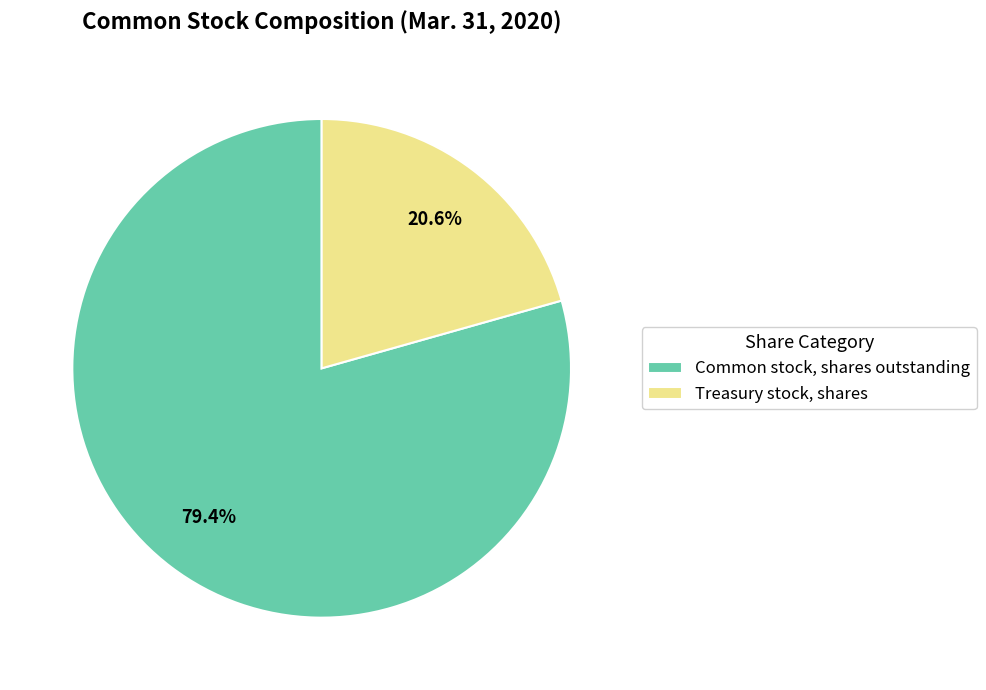

Which slice is the smallest?

Treasury stock, shares